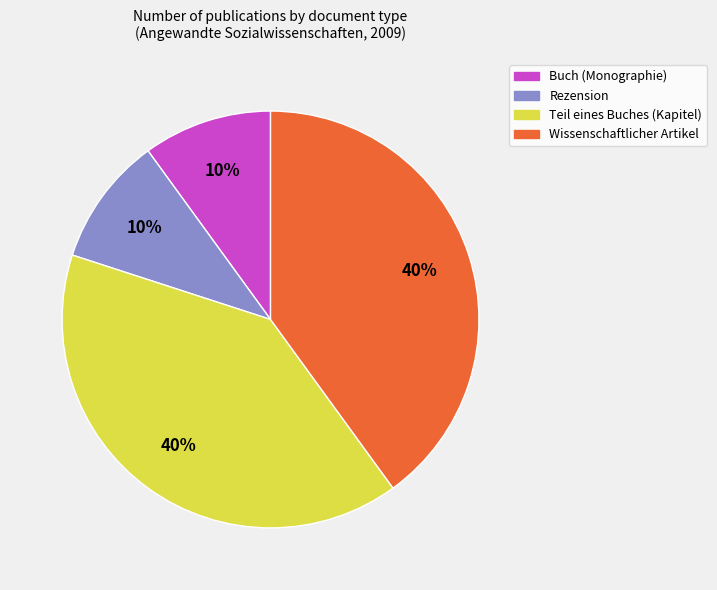

To the nearest percent, what is the combined percentage of Buch (Monographie) and Rezension?

20%